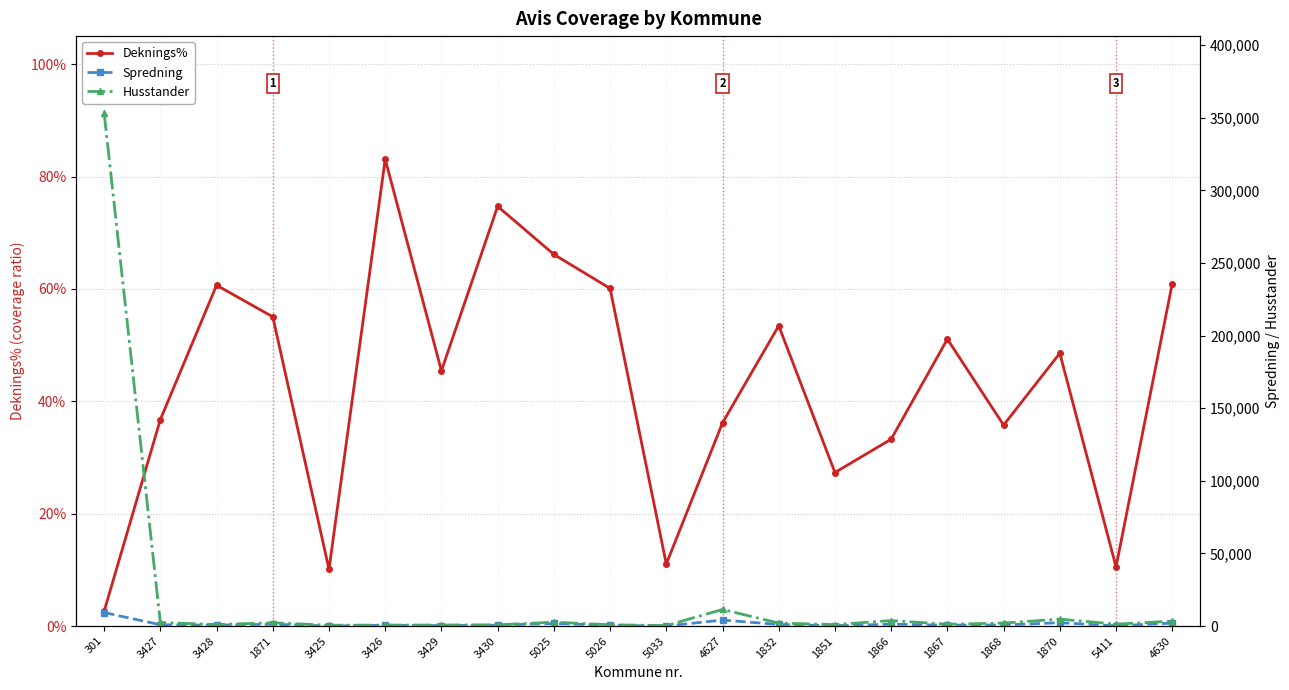

At which label does Spredning first exceed 735?

301